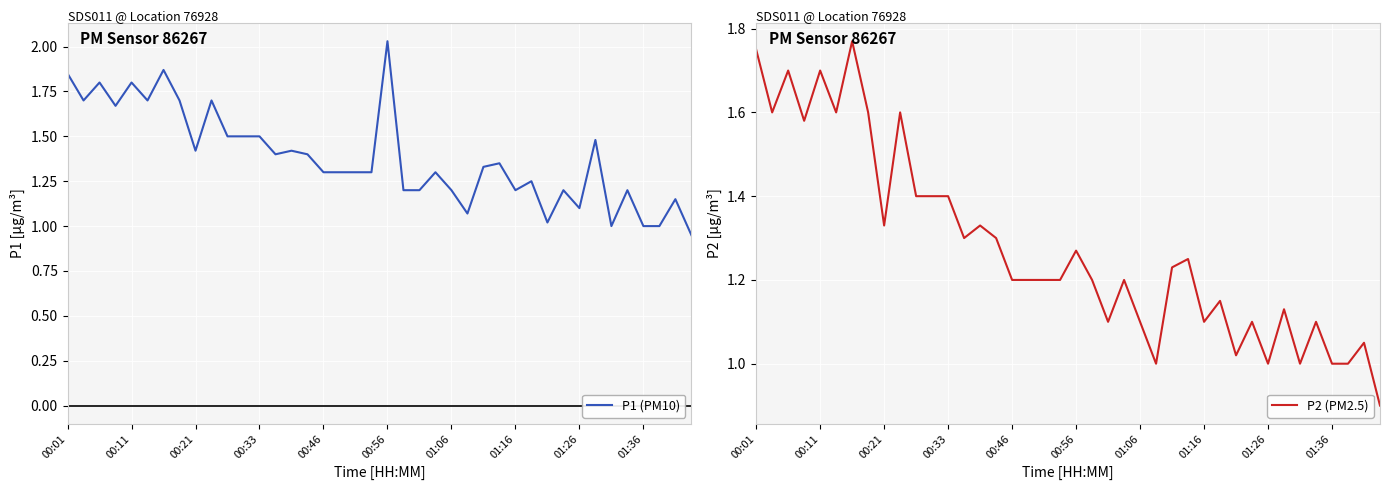

In P2 (PM2.5), how many points are lower than both neighbors (excluding endpoints)?

11